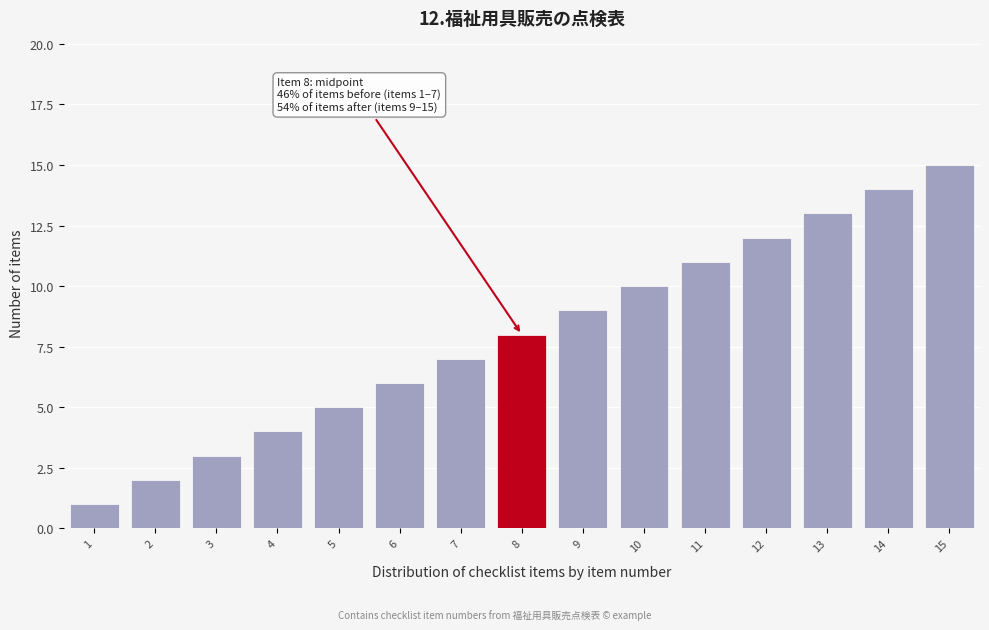

True or false: the data shows 11 at 11.

True